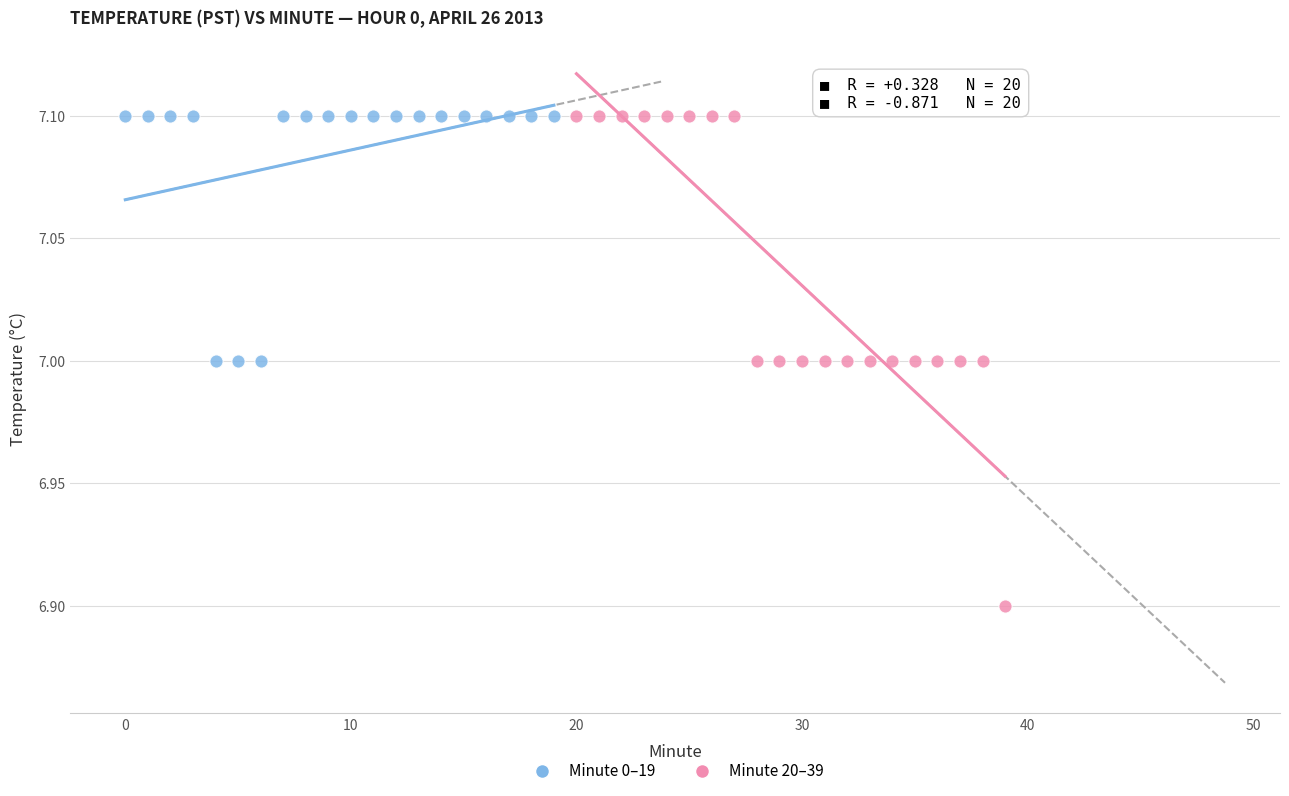

Which series has the widest spread of Y values?

Minute 20–39